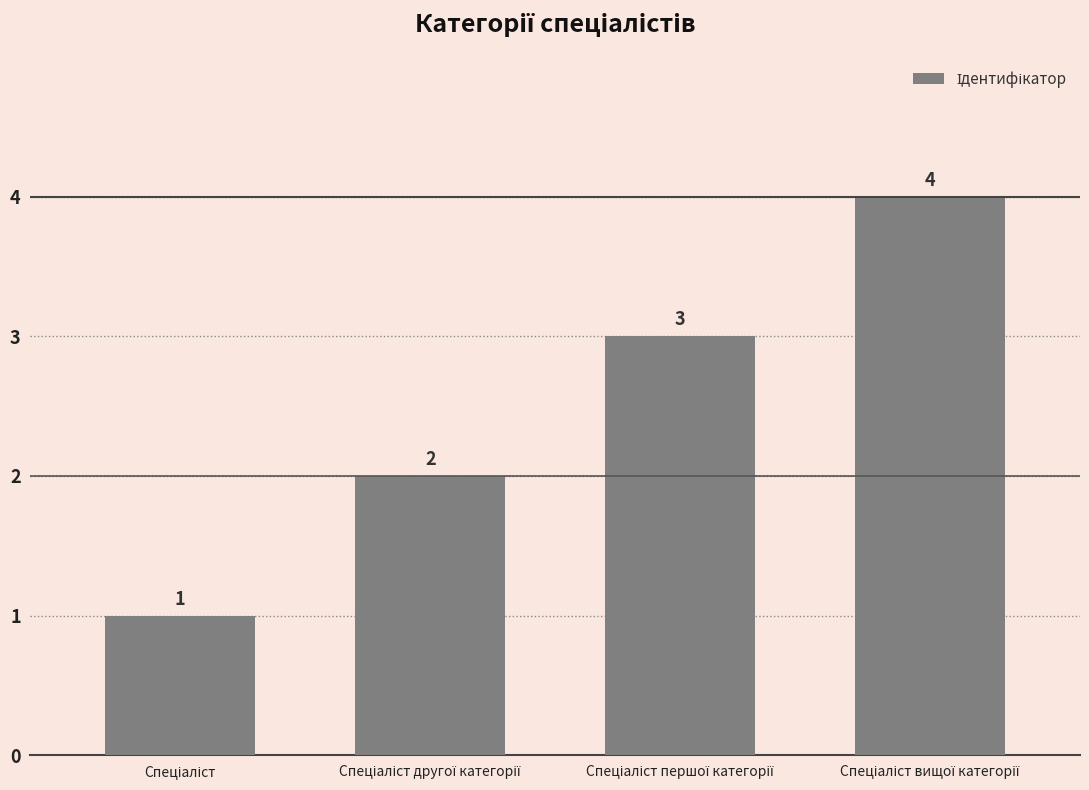

What is the greatest value displayed?

4